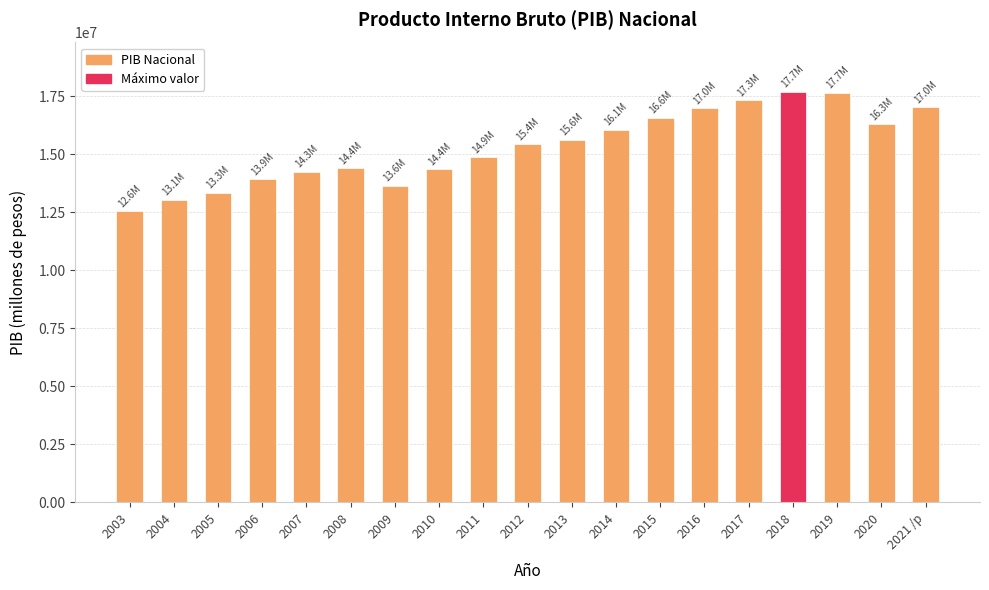

What is the greatest value displayed?

17701264.6